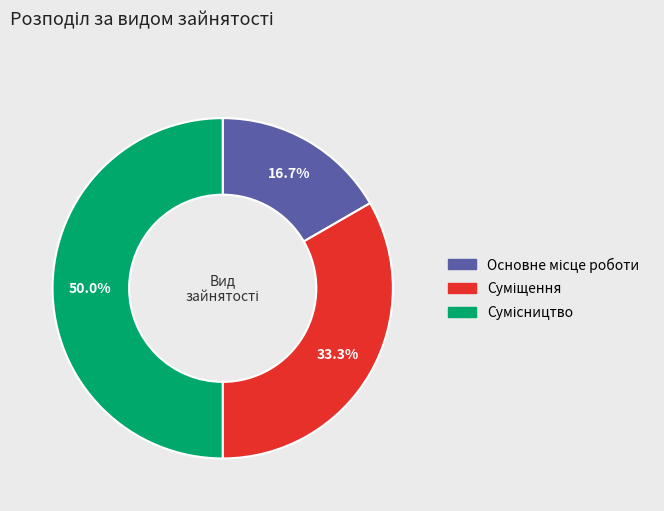

Which has a higher value, Суміщення or Сумісництво?

Сумісництво